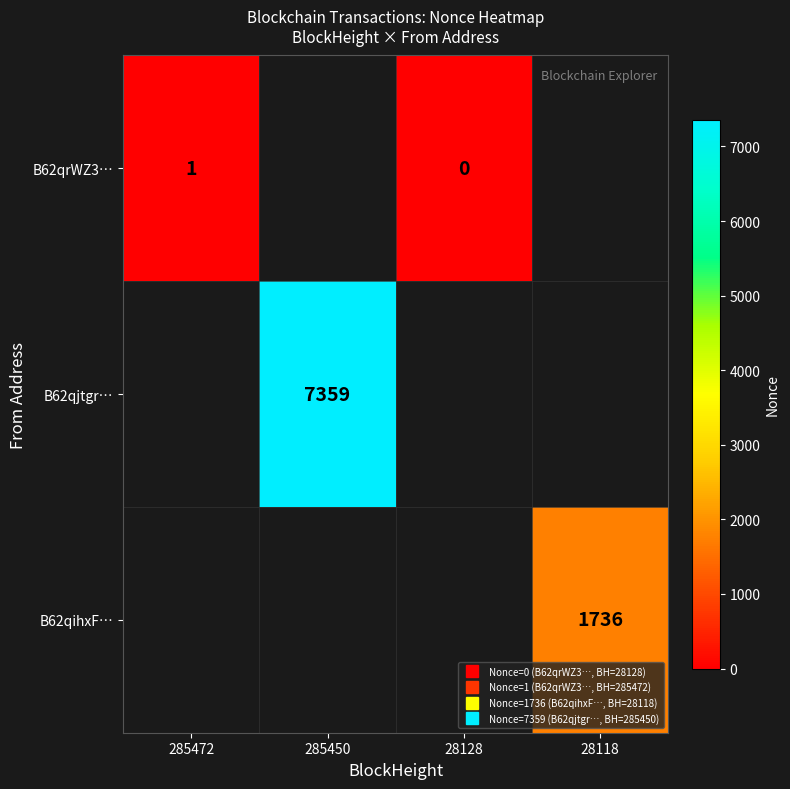

How many data points does each series have?

4